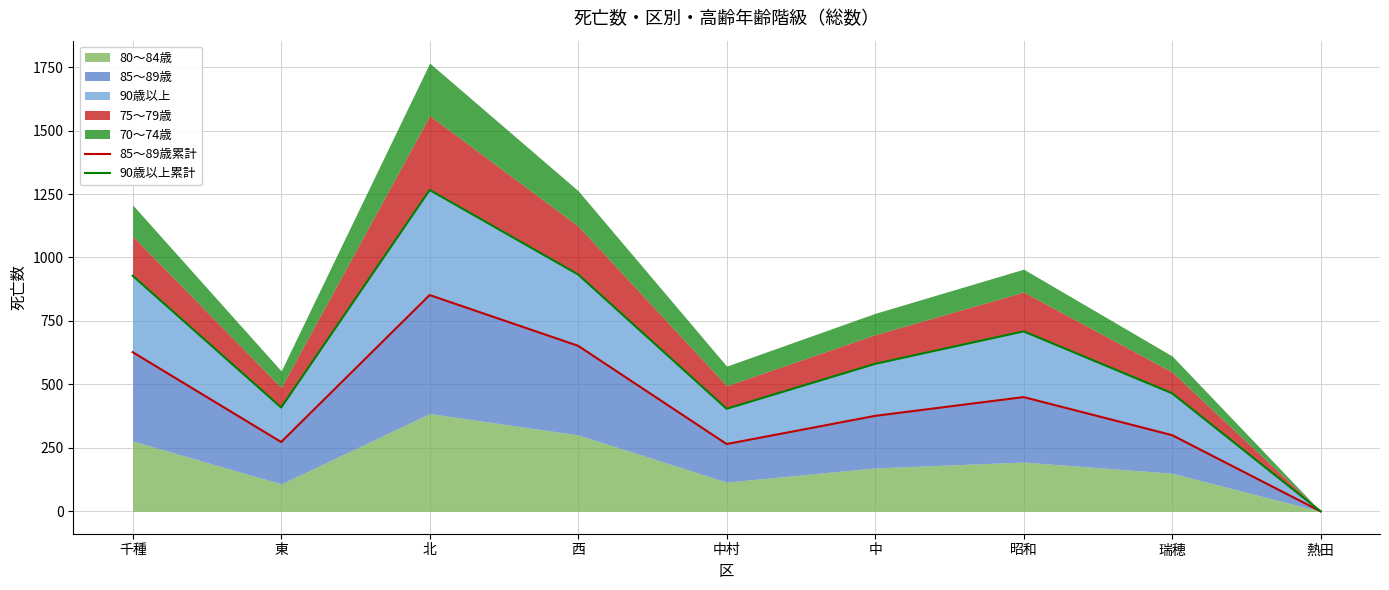

What is the spread (max minus min) of values at 東?

136